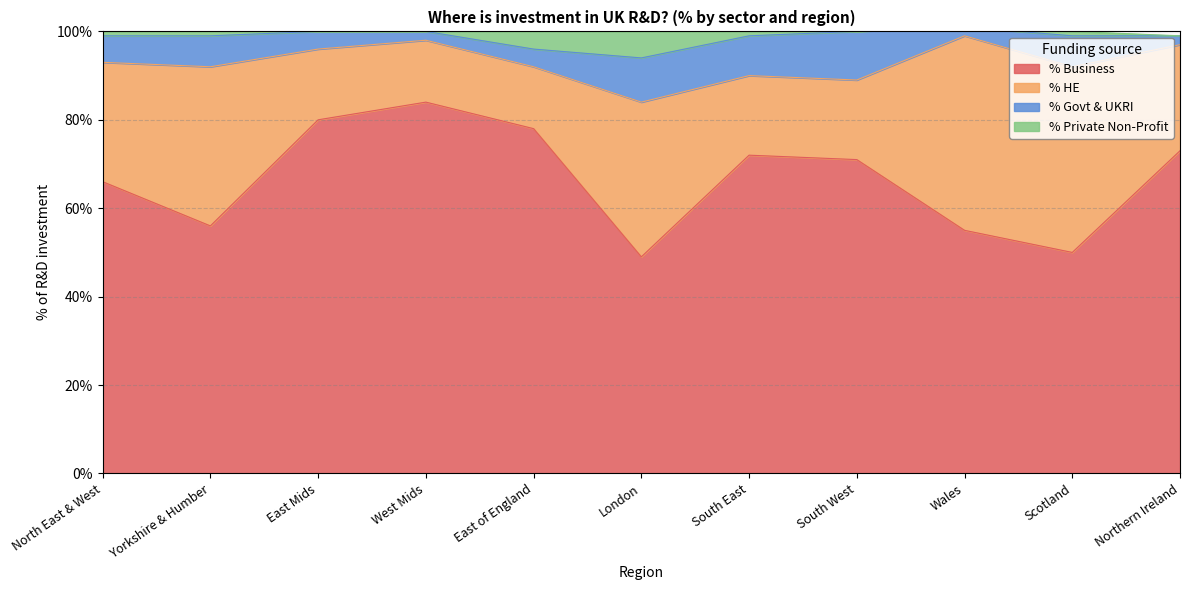

The value of % Business at Wales is 30. True or false?

False